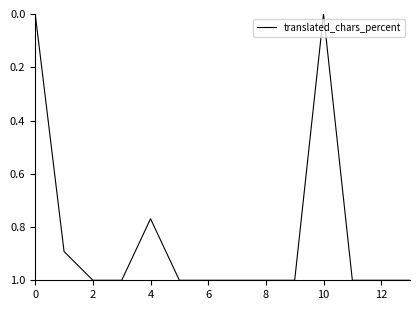

How many categories are shown in the chart?

14